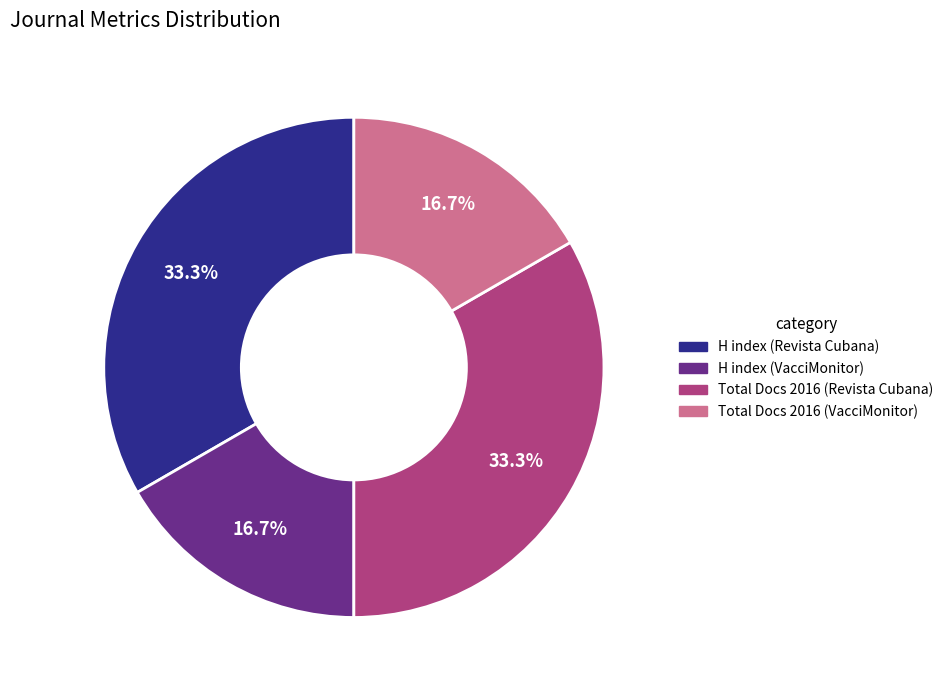

Is there any slice that represents more than half of the pie?

No